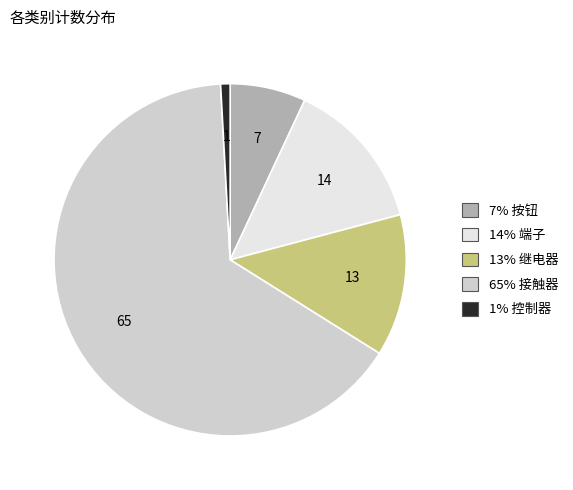

Is there any slice that represents more than half of the pie?

Yes